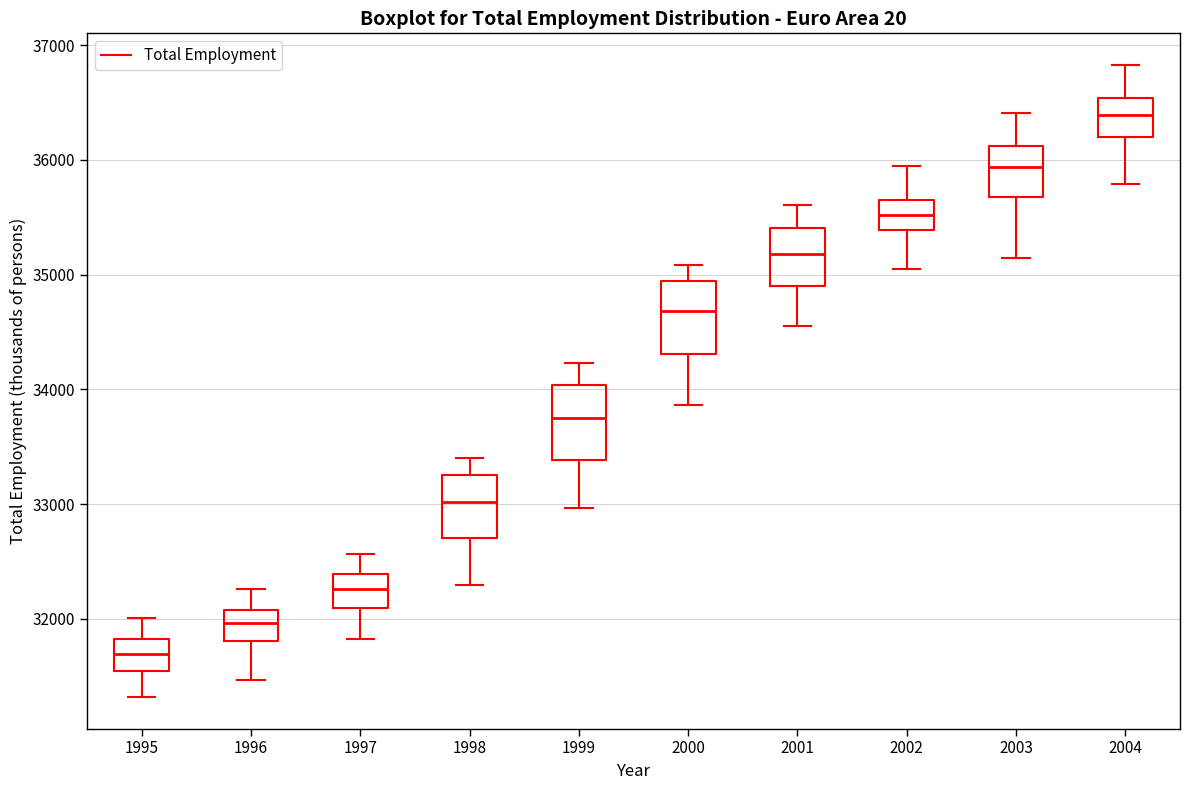

Reading left to right, transcribe this box plot: for each box, give where its median line is, the range the box spans, and where its two whiskers end, as read against the y-axis. The values are not printed on the chart, so give them approximately, as read against the axis.

1995: median 31700, box 31500 to 31800, whiskers 31300 to 32000
1996: median 32000, box 31800 to 32100, whiskers 31500 to 32300
1997: median 32300, box 32100 to 32400, whiskers 31800 to 32600
1998: median 33000, box 32700 to 33300, whiskers 32300 to 33400
1999: median 33800, box 33400 to 34000, whiskers 33000 to 34200
2000: median 34700, box 34300 to 34900, whiskers 33900 to 35100
2001: median 35200, box 34900 to 35400, whiskers 34500 to 35600
2002: median 35500, box 35400 to 35600, whiskers 35000 to 35900
2003: median 35900, box 35700 to 36100, whiskers 35100 to 36400
2004: median 36400, box 36200 to 36500, whiskers 35800 to 36800